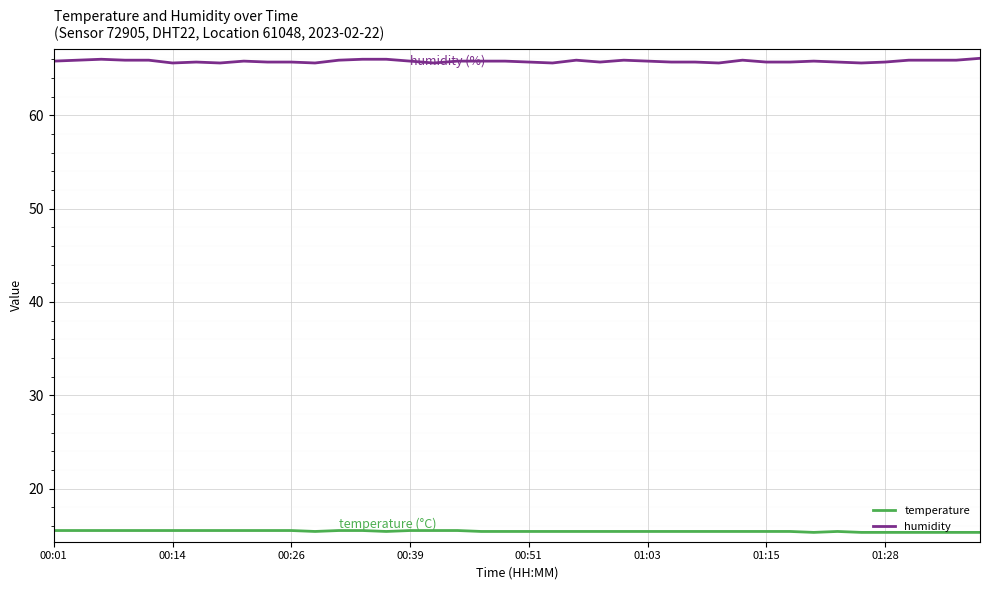

How many lines are shown in the chart?

2